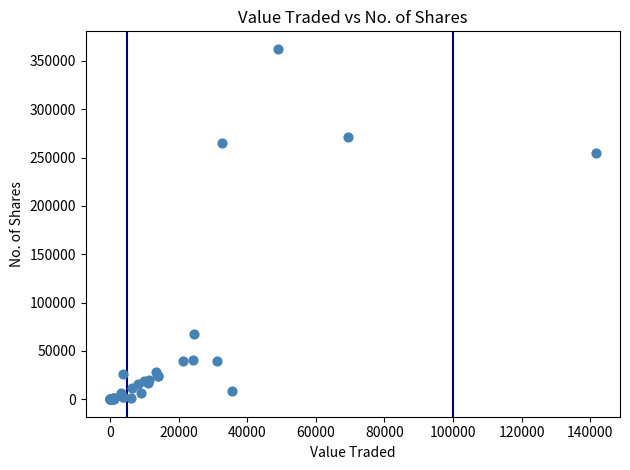

What Y value in the scatter plot is closest to 181231?

254287